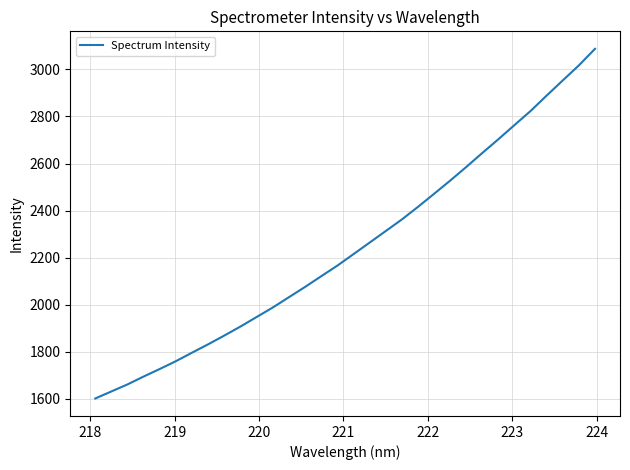

What is the minimum value shown in the chart?

1600.7